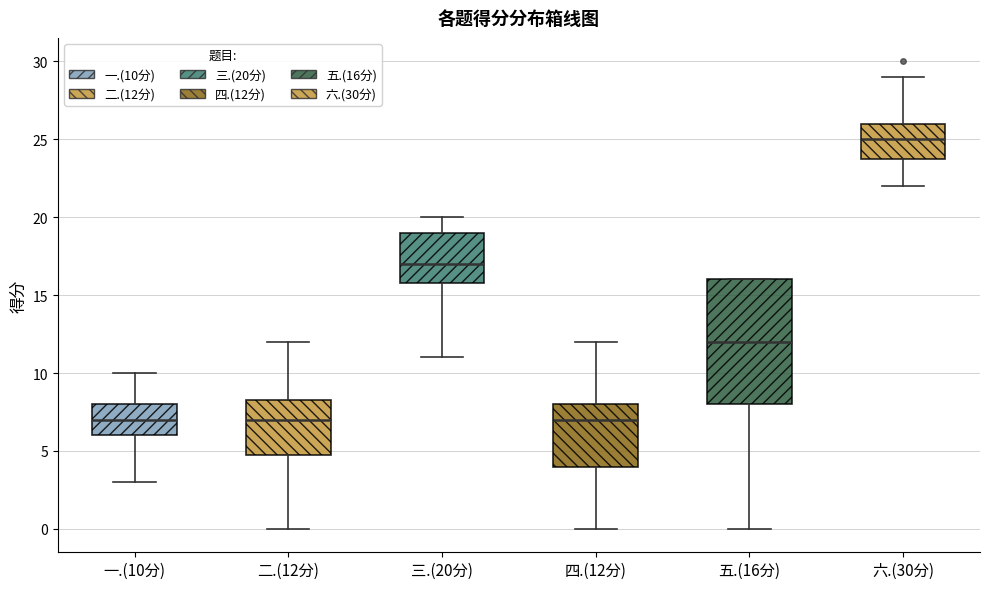

Where does the upper whisker of the box for 六.(30分) end on the y-axis? The values are not printed on the chart, so give them approximately, as read against the axis.

29.0